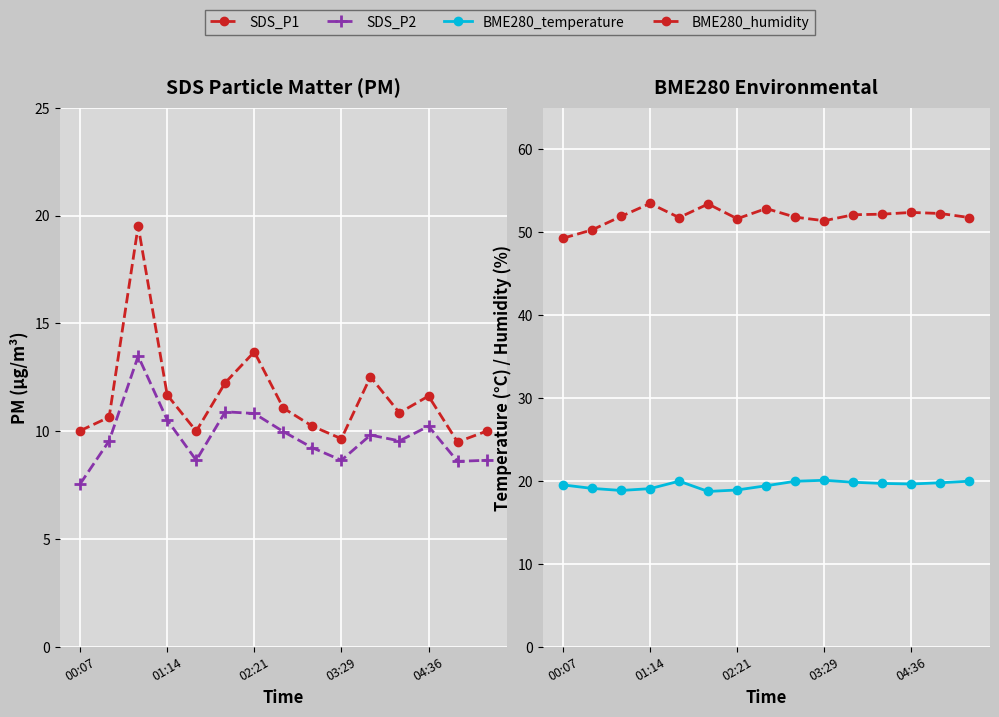

In BME280_temperature, how many points are lower than both neighbors (excluding endpoints)?

3